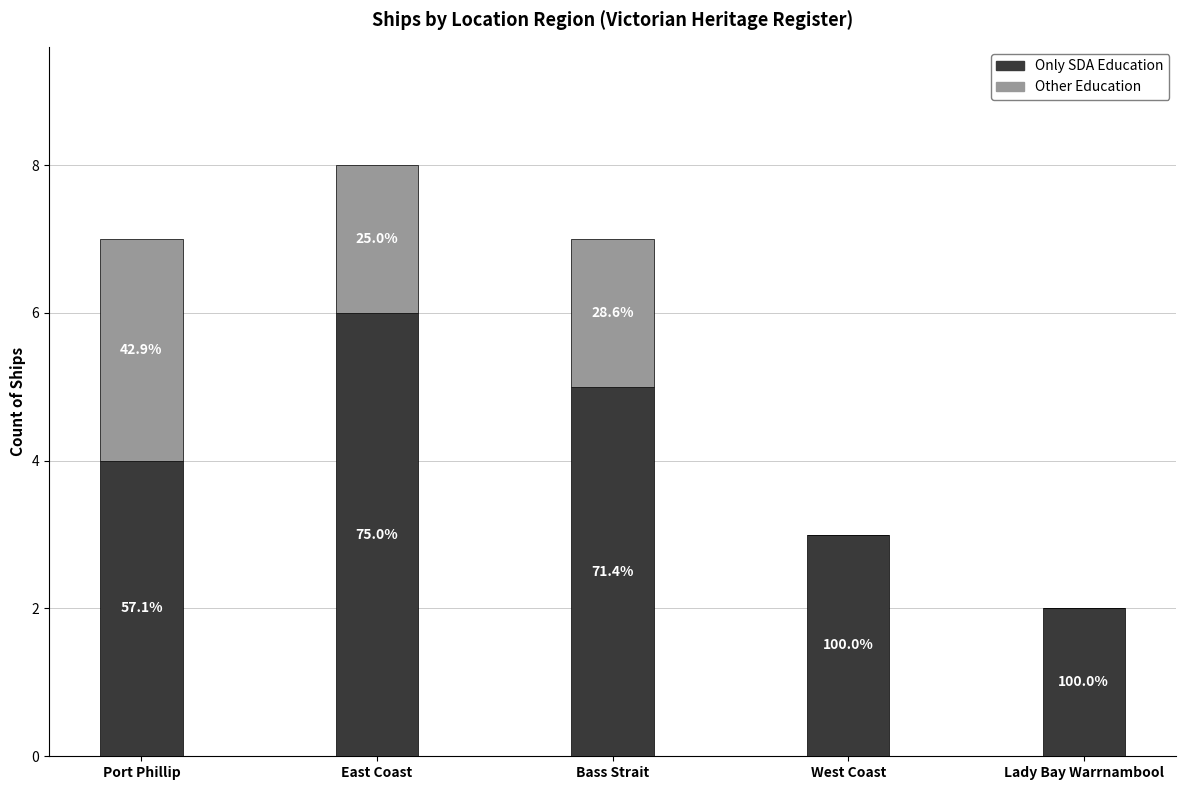

At which label is Other Education closest to 1?

East Coast